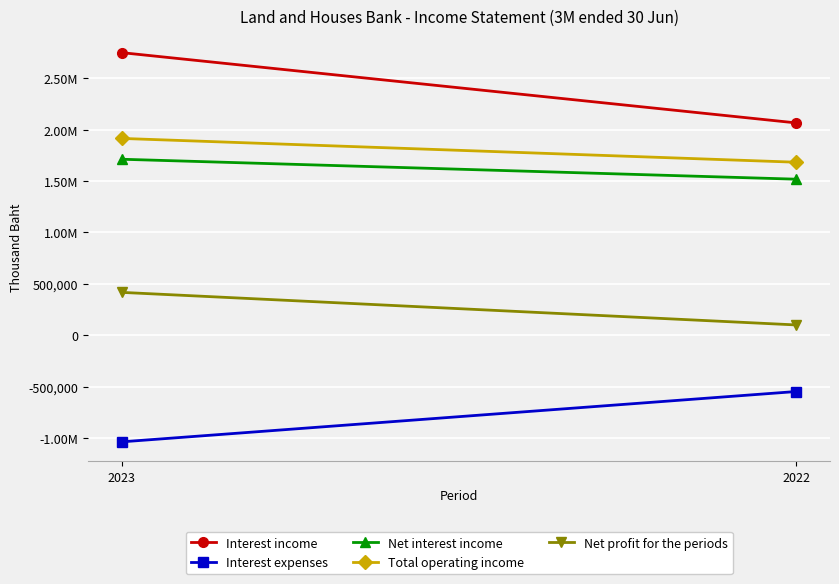

How many Net interest income values are between 1518549 and 1712621?

2